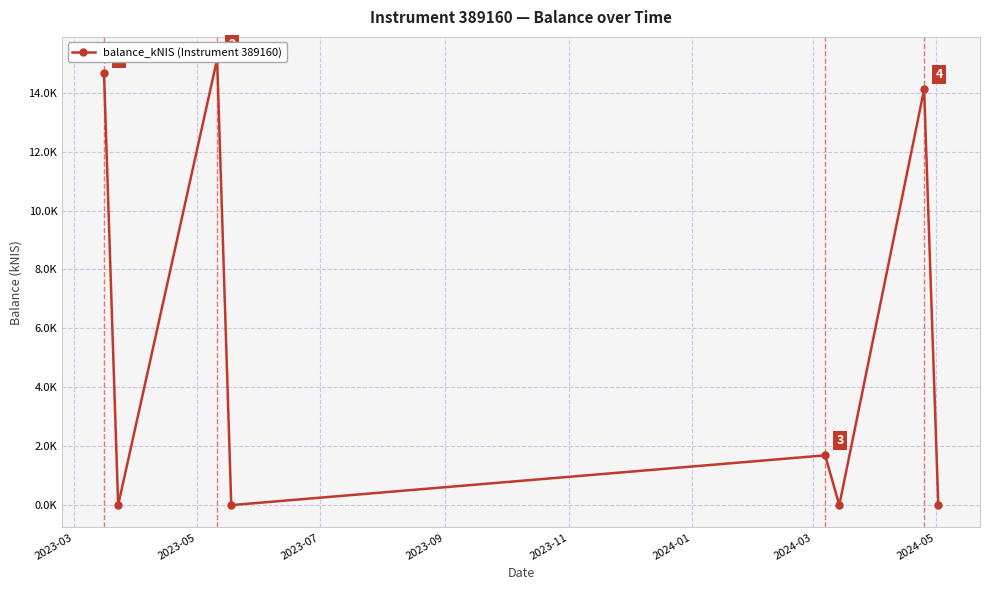

What is the difference between the maximum and minimum values?

15.1